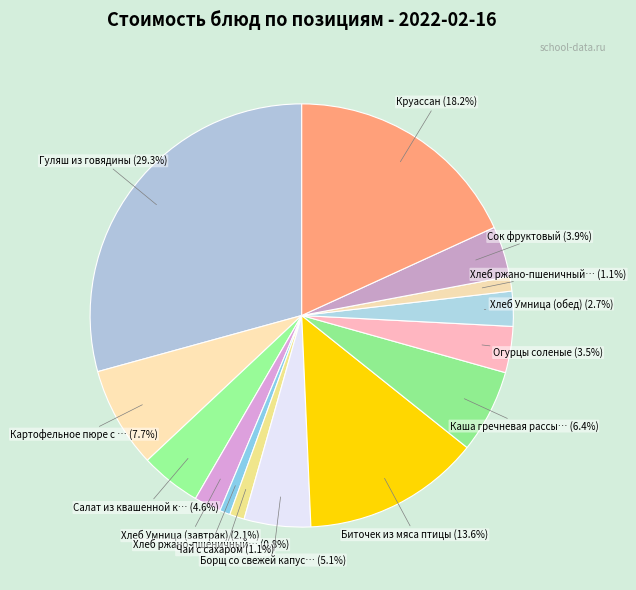

How many slices are in this pie chart?

14